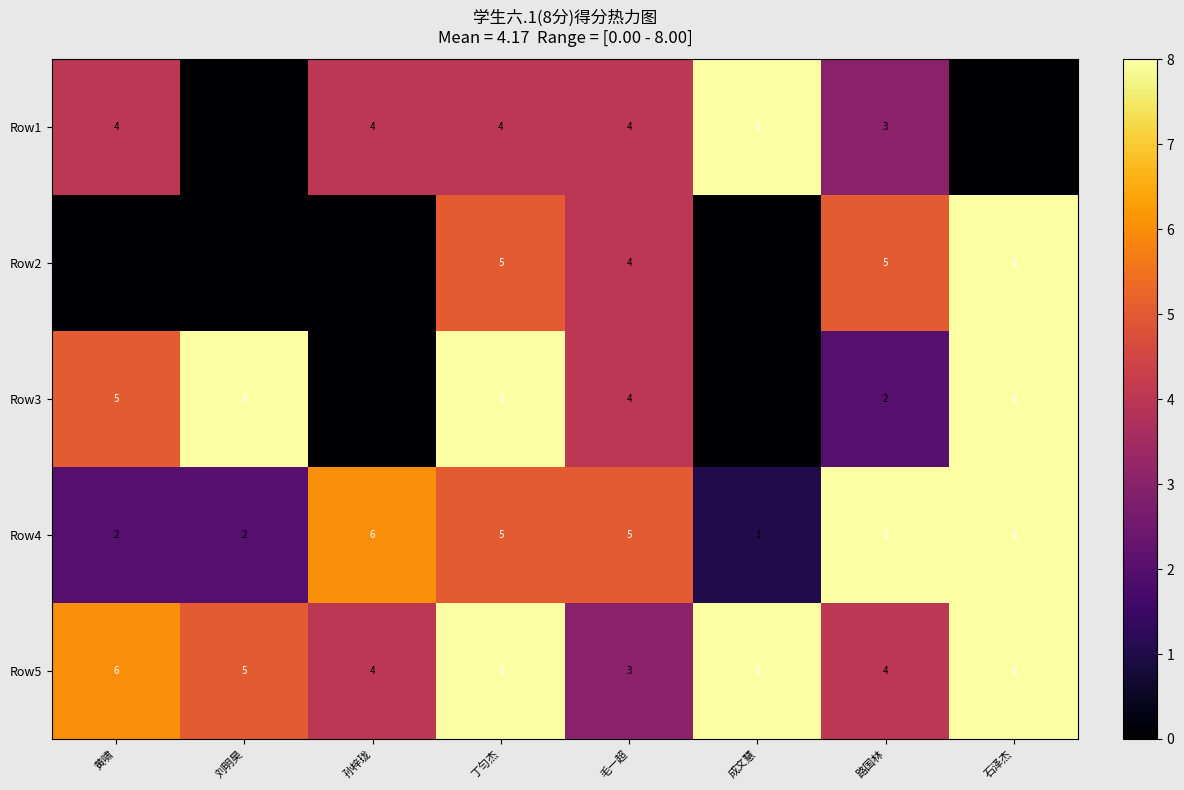

What is the difference between the maximum and minimum values in the Row5 series?

5